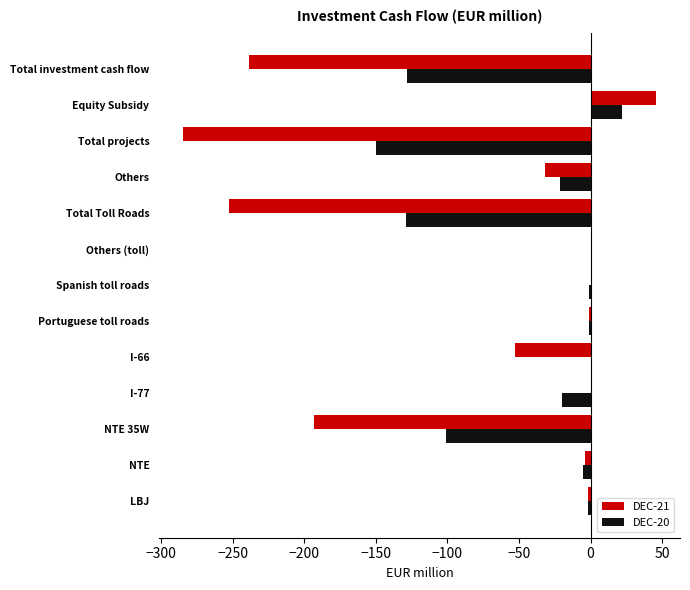

Between I-77 and Equity Subsidy, which series saw the biggest shift?

DEC-21